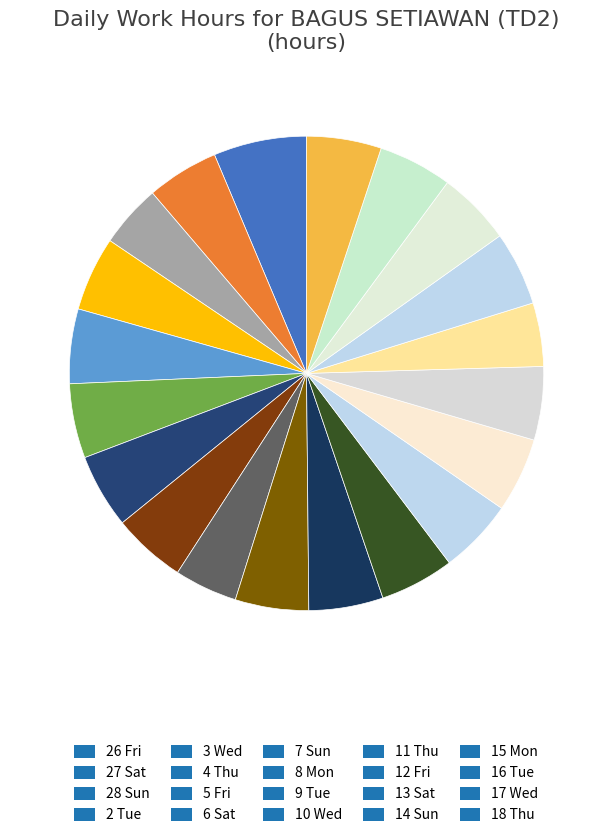

What is the largest slice in the pie chart?

26 Fri